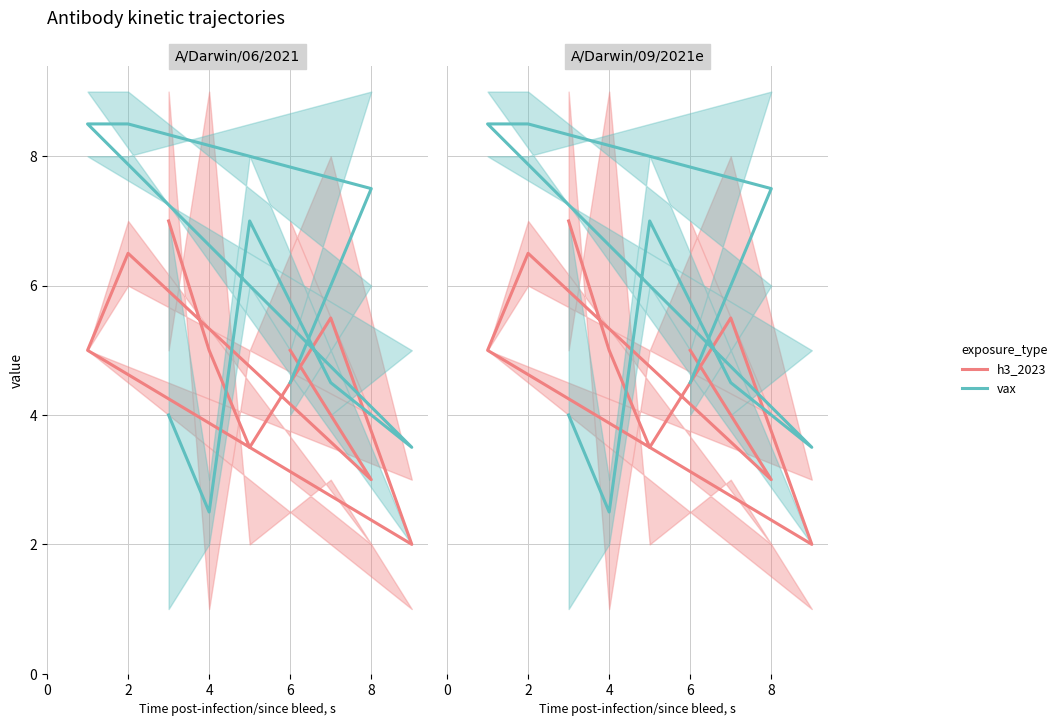

How many categories are shown in the chart?

9